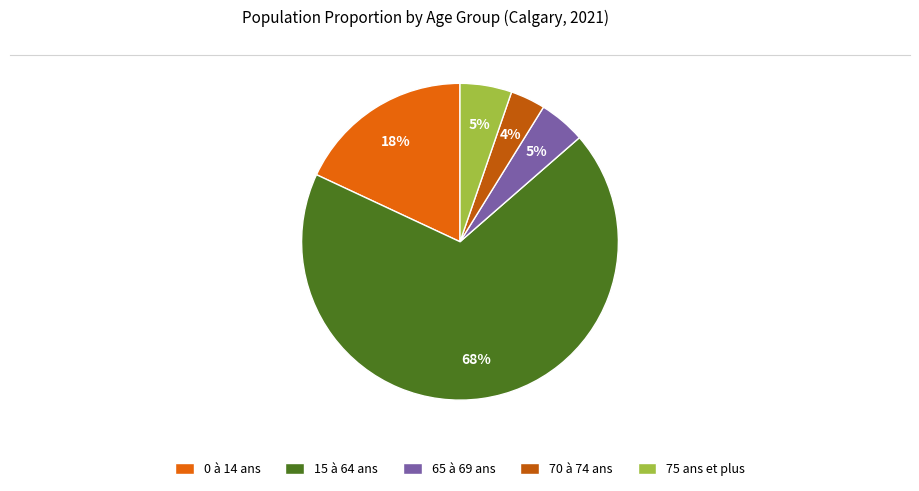

Does any single category account for the majority?

Yes